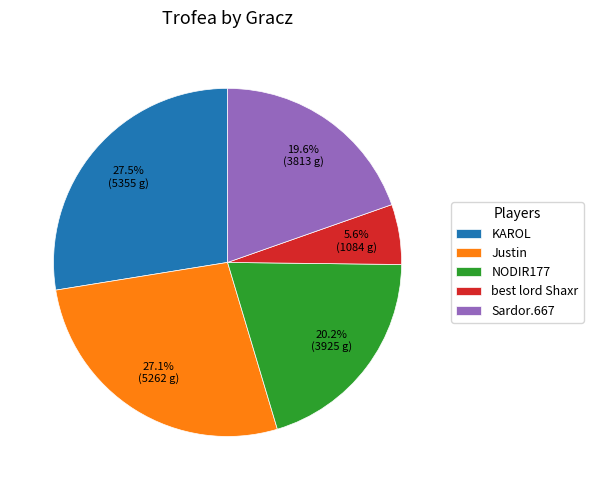

To the nearest percent, what percentage of the pie is Justin?

27%